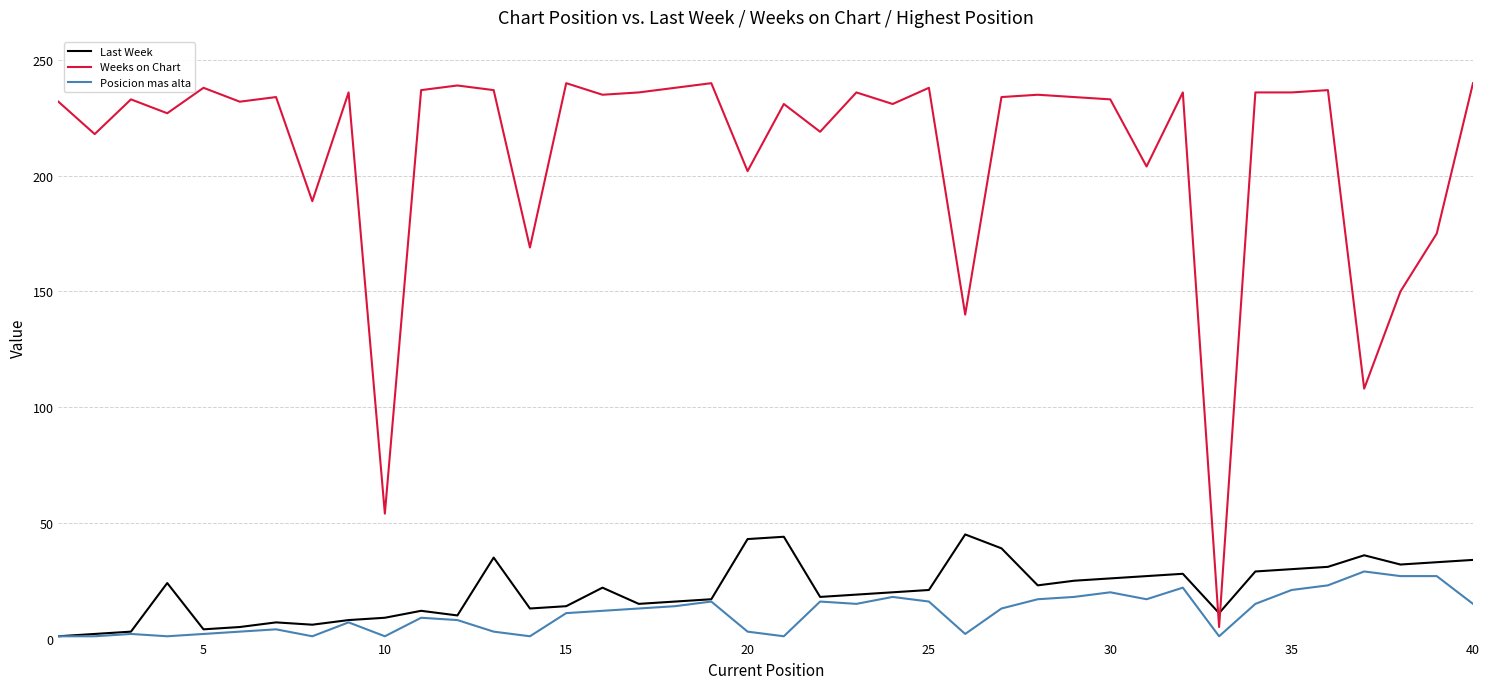

Which series has the largest total across all categories?

Weeks on Chart